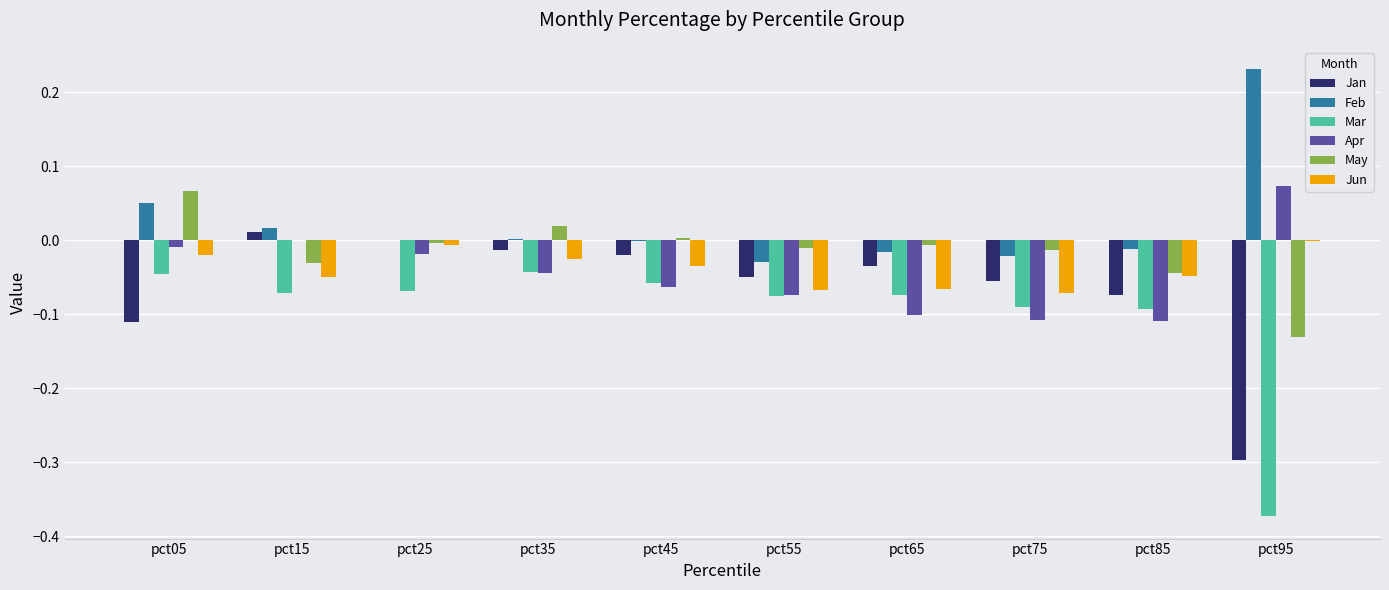

What is the sum of all Apr values?

-0.5